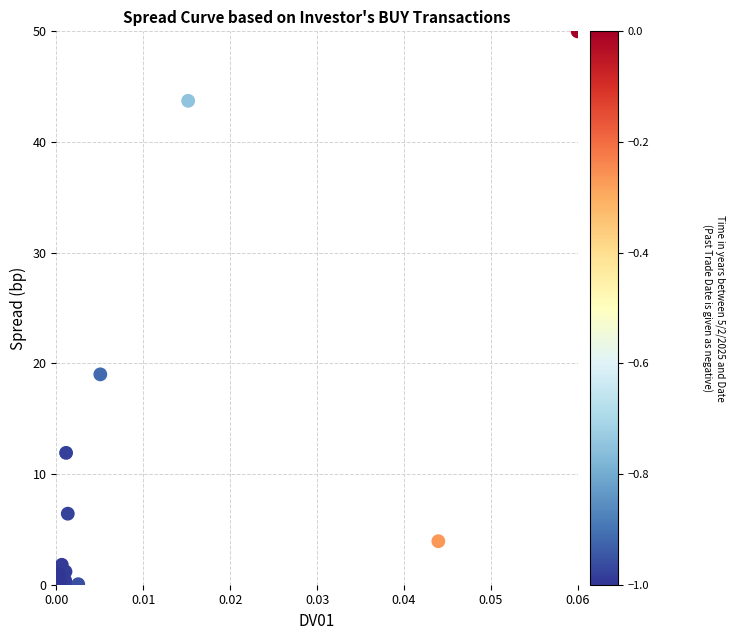

What Y value in the scatter plot is closest to 25?

19.0